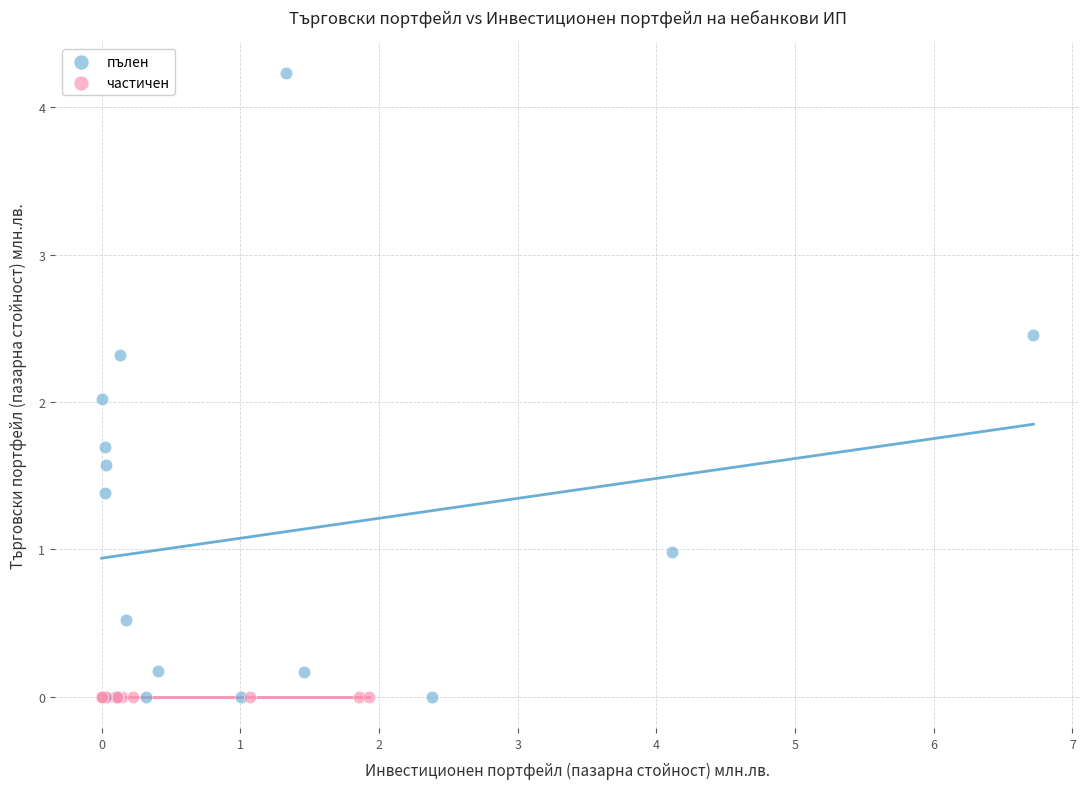

Which series contains the highest Y value?

пълен